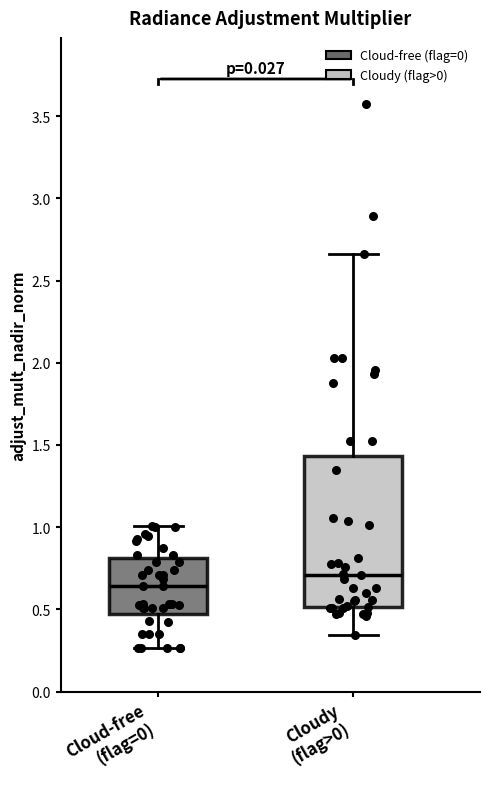

Reading left to right, read every box against the y-axis: the position of its median line, the range the box covers, and the ends of its whiskers. The values are not printed on the chart, so give them approximately, as read against the axis.

Cloud-free (flag=0): median 0.65, box 0.45 to 0.80, whiskers 0.25 to 1.00
Cloudy (flag>0): median 0.70, box 0.50 to 1.45, whiskers 0.35 to 2.65